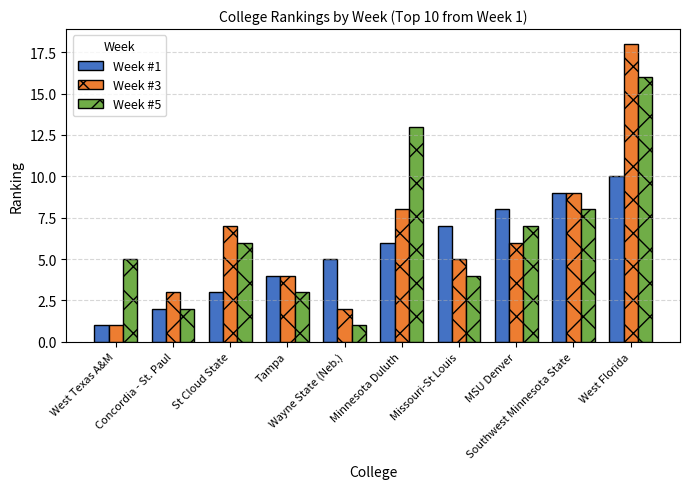

Rank the series by their average value, from lowest to highest.

Week #1, Week #3, Week #5